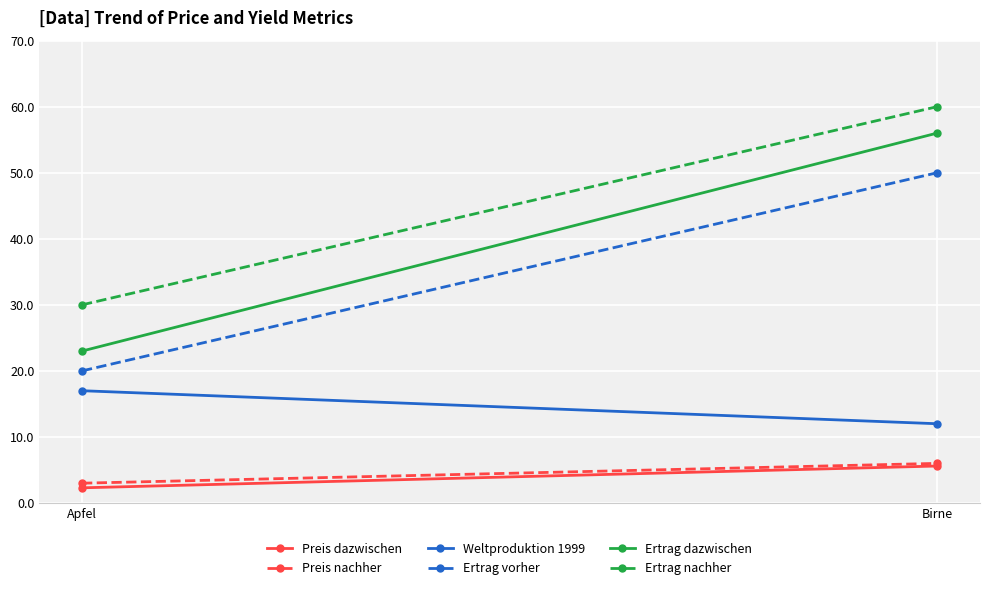

Reading right to left, list all the values displayed in this chart.

Preis dazwischen: Birne=5.6	Apfel=2.3
Preis nachher: Birne=6.0	Apfel=3.0
Weltproduktion 1999: Birne=12.0	Apfel=17.0
Ertrag vorher: Birne=50.0	Apfel=20.0
Ertrag dazwischen: Birne=56.0	Apfel=23.0
Ertrag nachher: Birne=60.0	Apfel=30.0